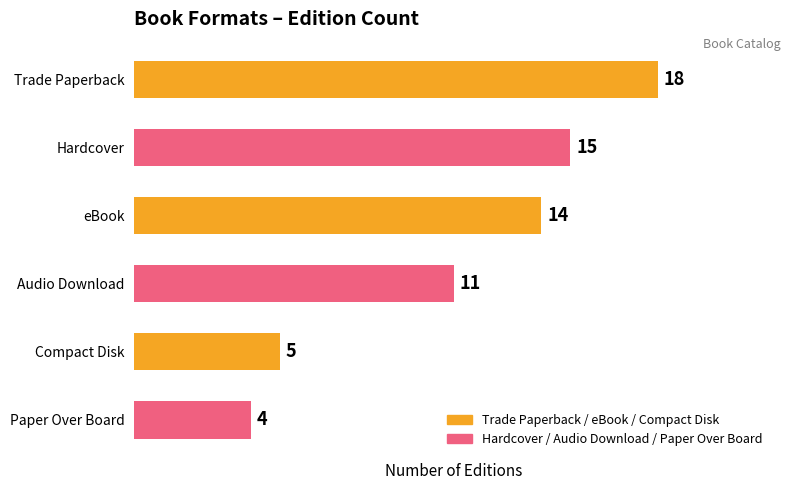

Approximately how many times larger is the value at Audio Download compared to Trade Paperback?

0.6